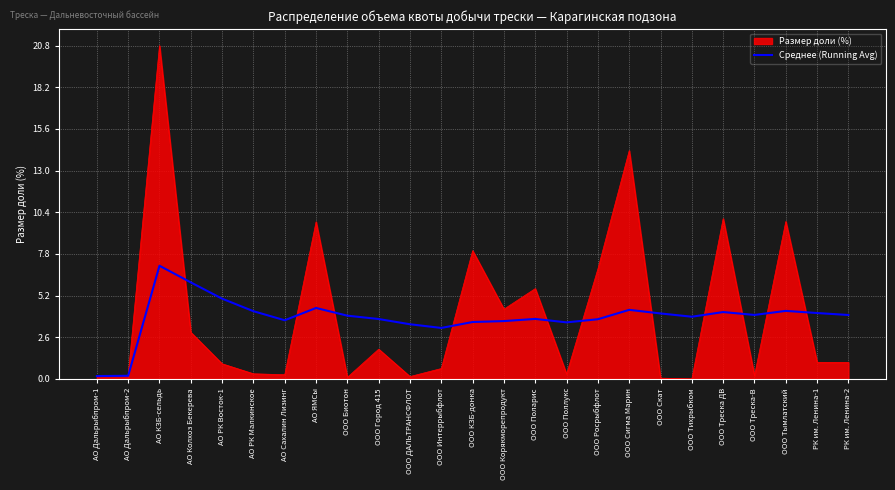

Count the number of data series in this chart.

2